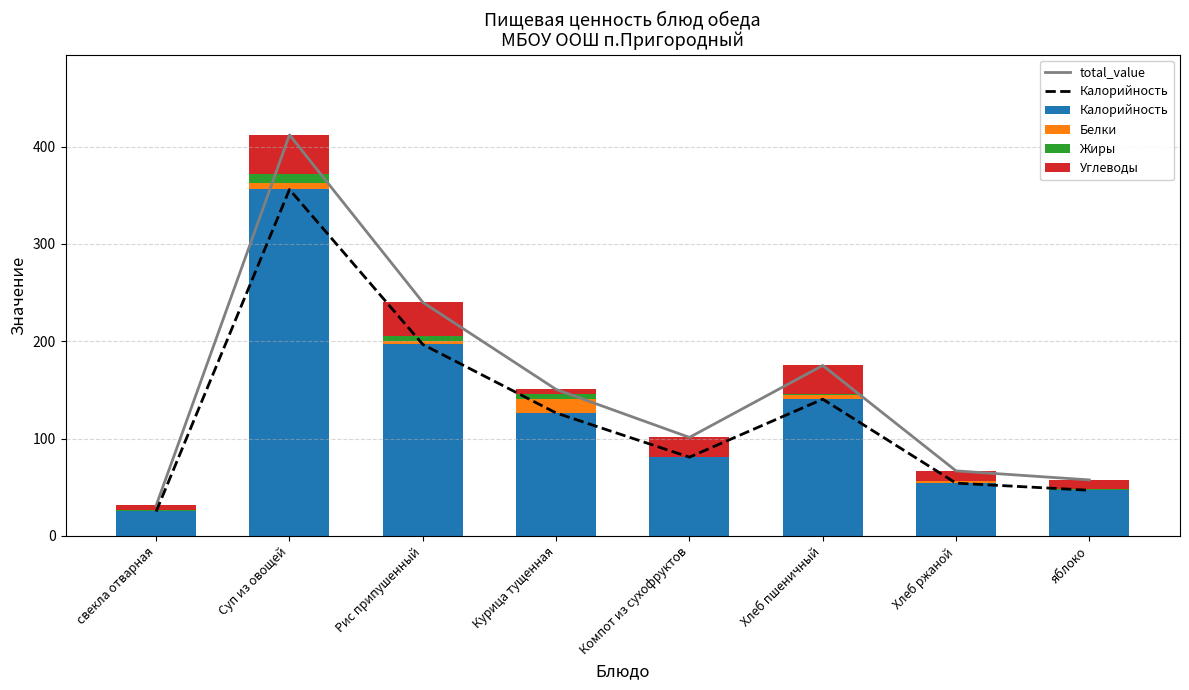

How many distinct data groups are displayed?

5